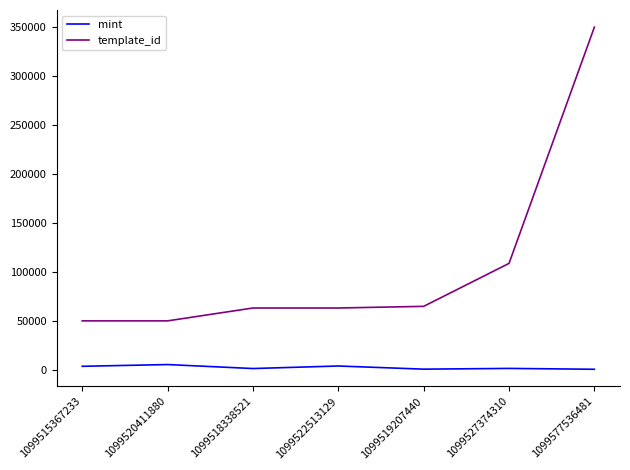

How many distinct data groups are displayed?

2